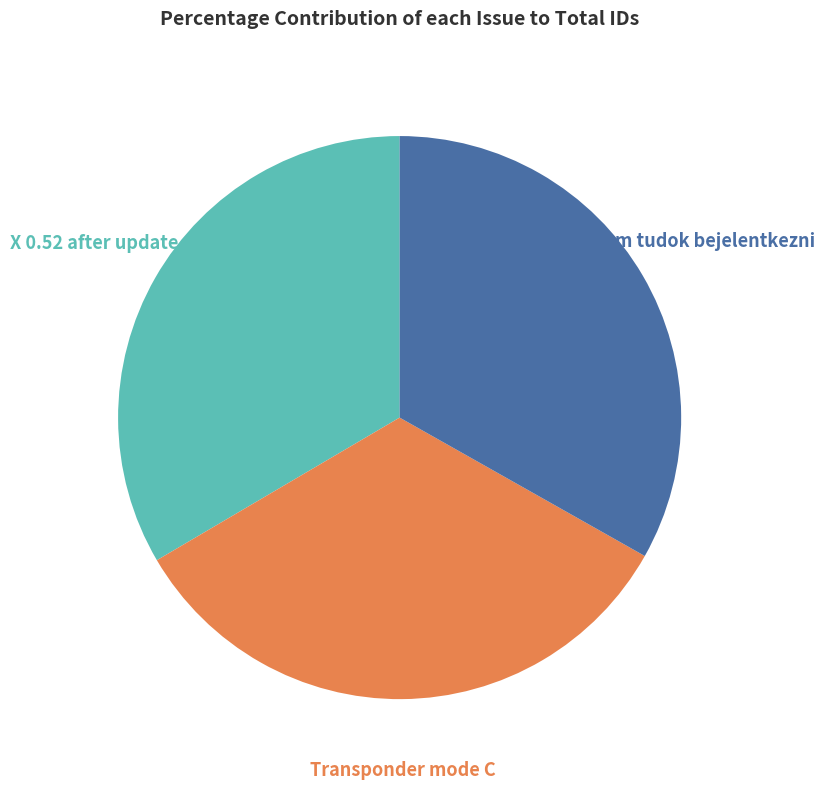

To the nearest percent, what is the combined percentage of Transponder mode C and Nem tudok bejelentkezni?

67%